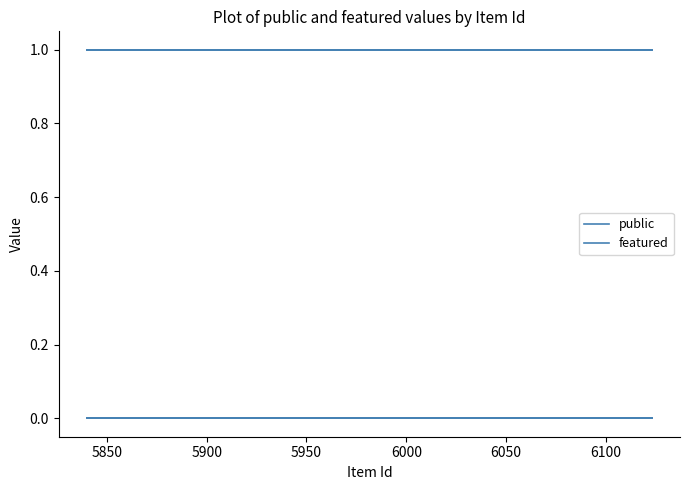

Reading right to left, list all the values displayed in this chart.

public: 1	1	1	1	1	1	1	1
featured: 0	0	0	0	0	0	0	0